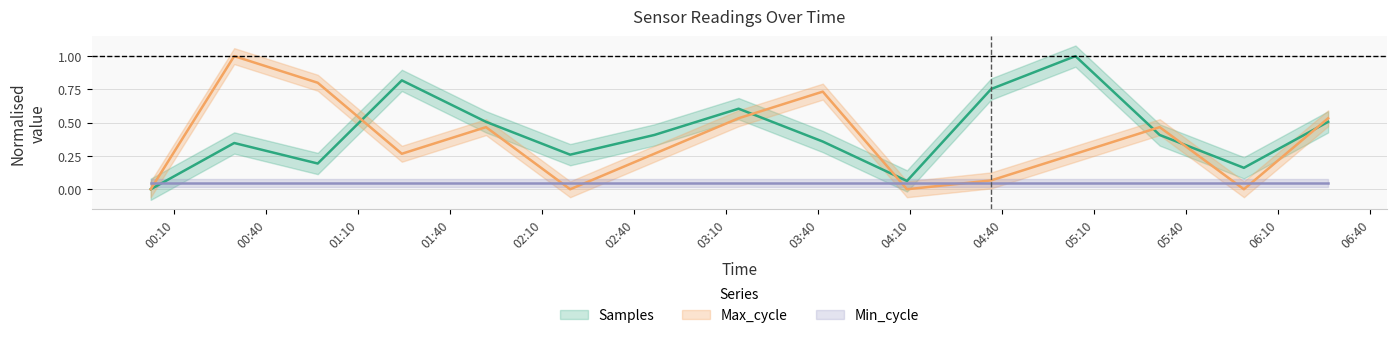

Is the value of Max_cycle at 2021/10/21 00:56:47 greater than the value of Samples at 2021/10/21 02:46:32?

Yes